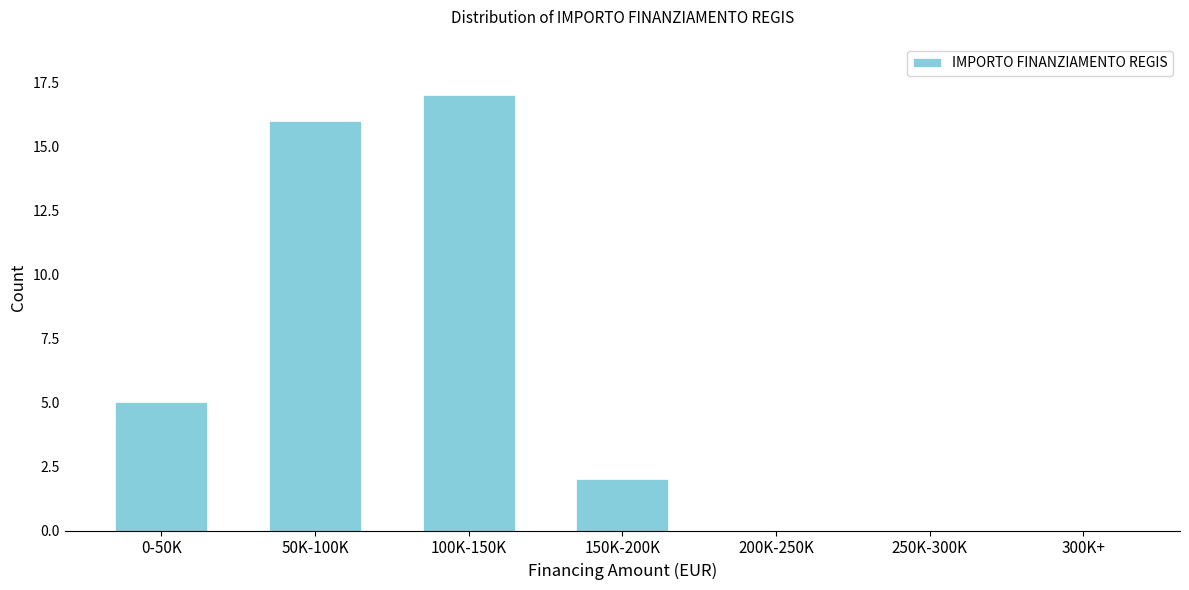

Reading left to right, list all the values displayed in this chart.

0-50K=5	50K-100K=16	100K-150K=17	150K-200K=2	200K-250K=0	250K-300K=0	300K+=0